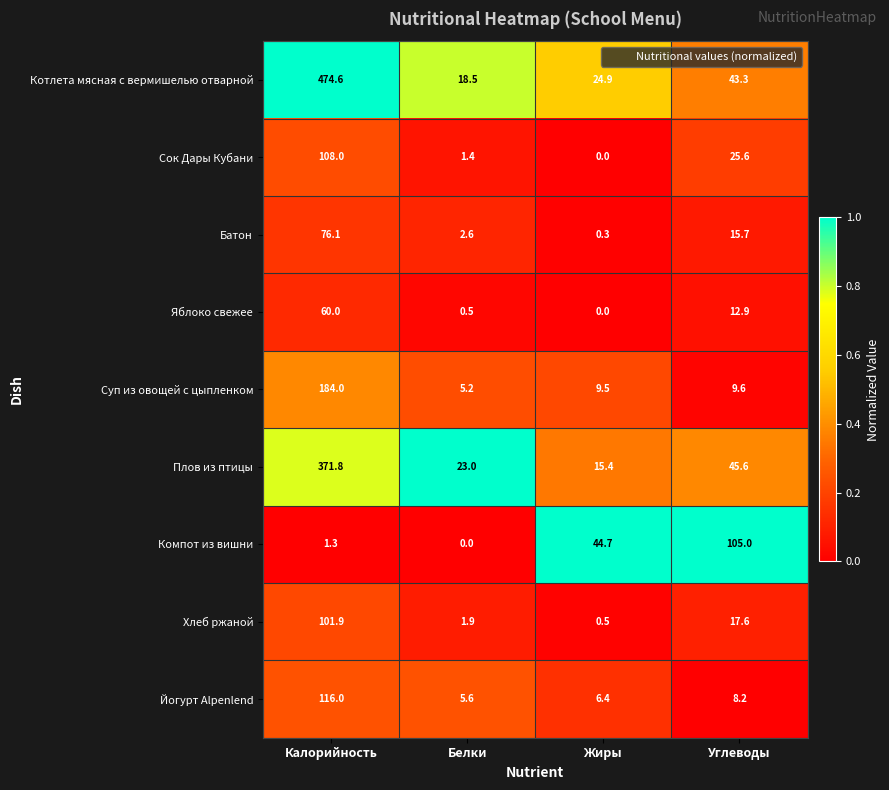

Which category has the lowest value in the Компот из вишни series?

Белки